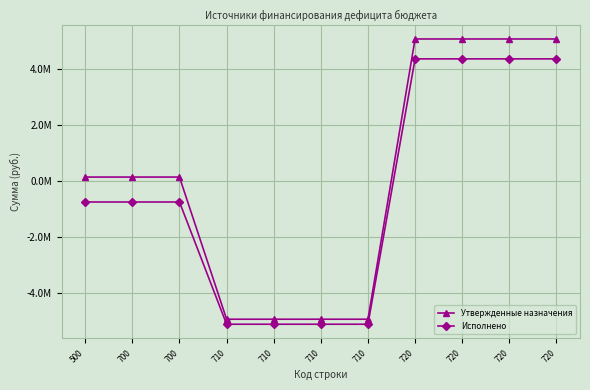

Rank the categories by Утвержденные назначения value from lowest to highest.

710, 710, 710, 710, 500, 700, 700, 720, 720, 720, 720